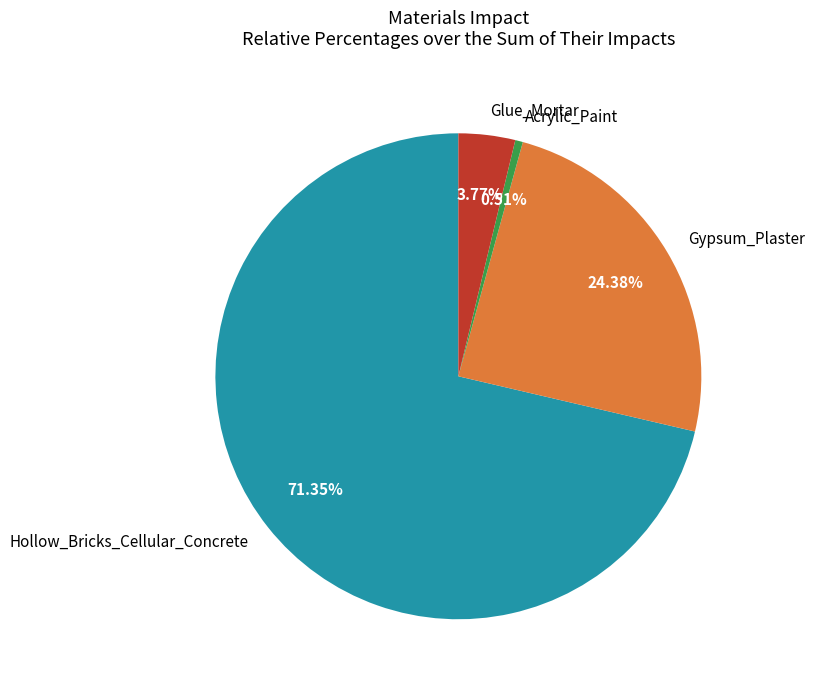

Which category accounts for the majority?

Hollow_Bricks_Cellular_Concrete